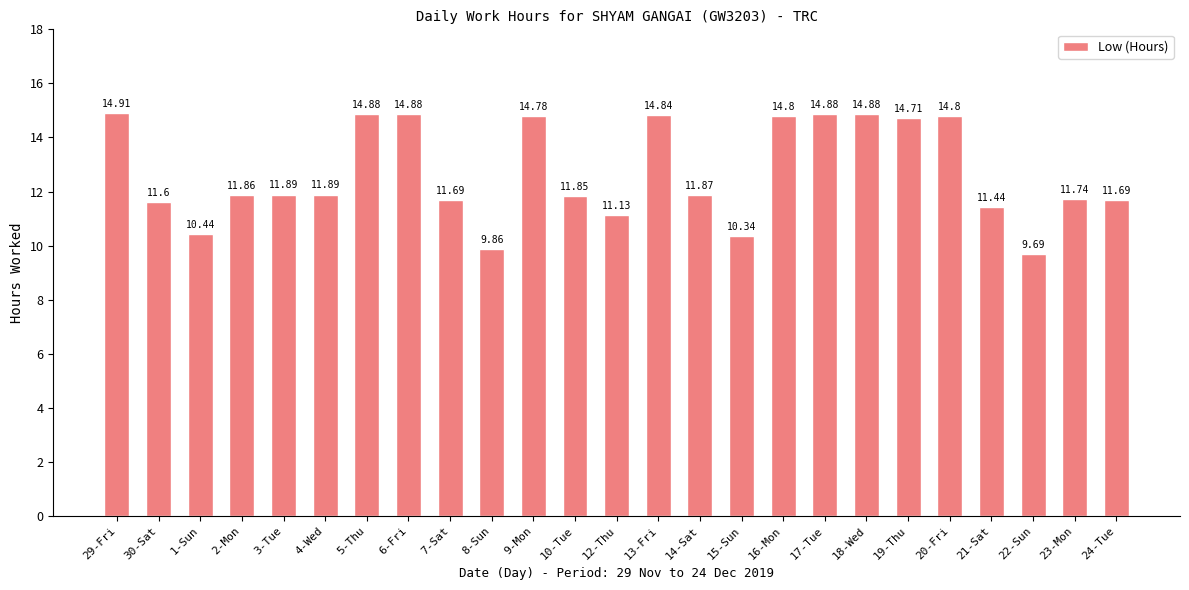

Which has a higher value, 7-Sat or 2-Mon?

2-Mon